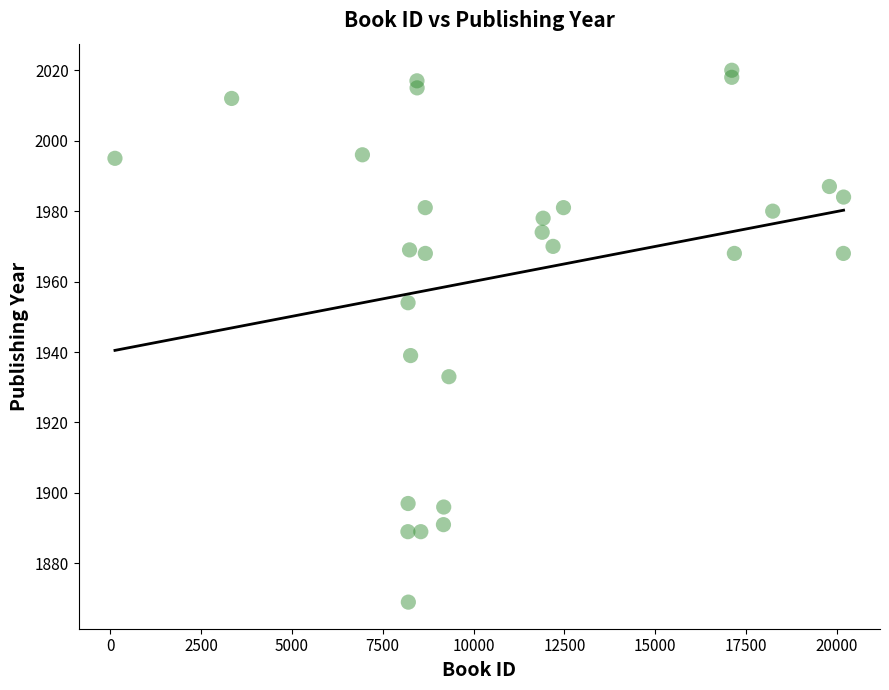

What is the range of X values (max minus min)?

20051